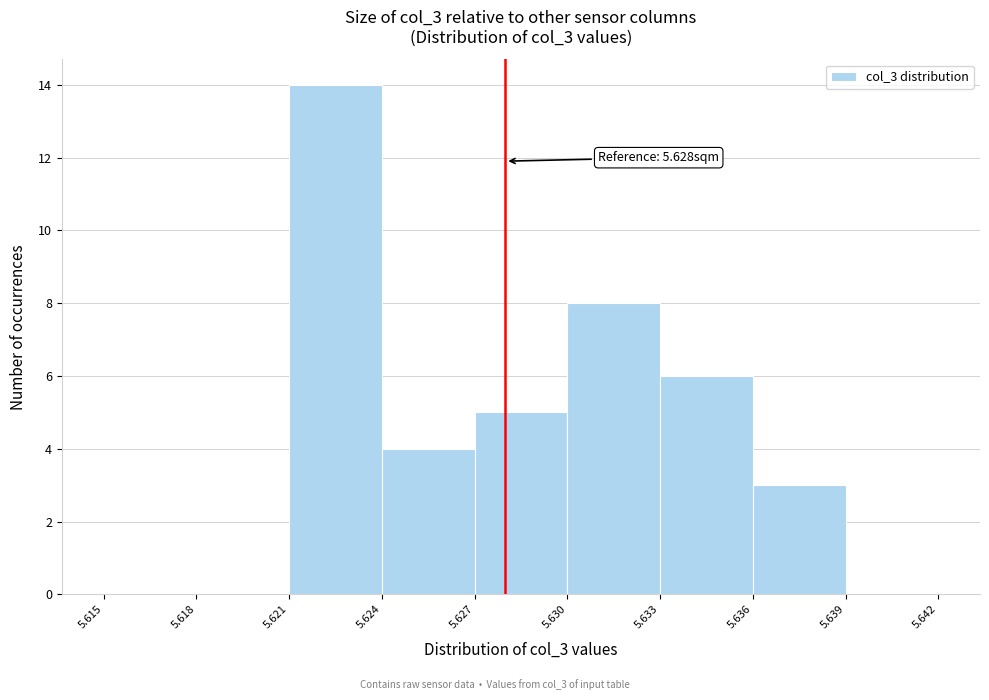

Over which range of the x-axis is the bar tallest?

5.621 to 5.624